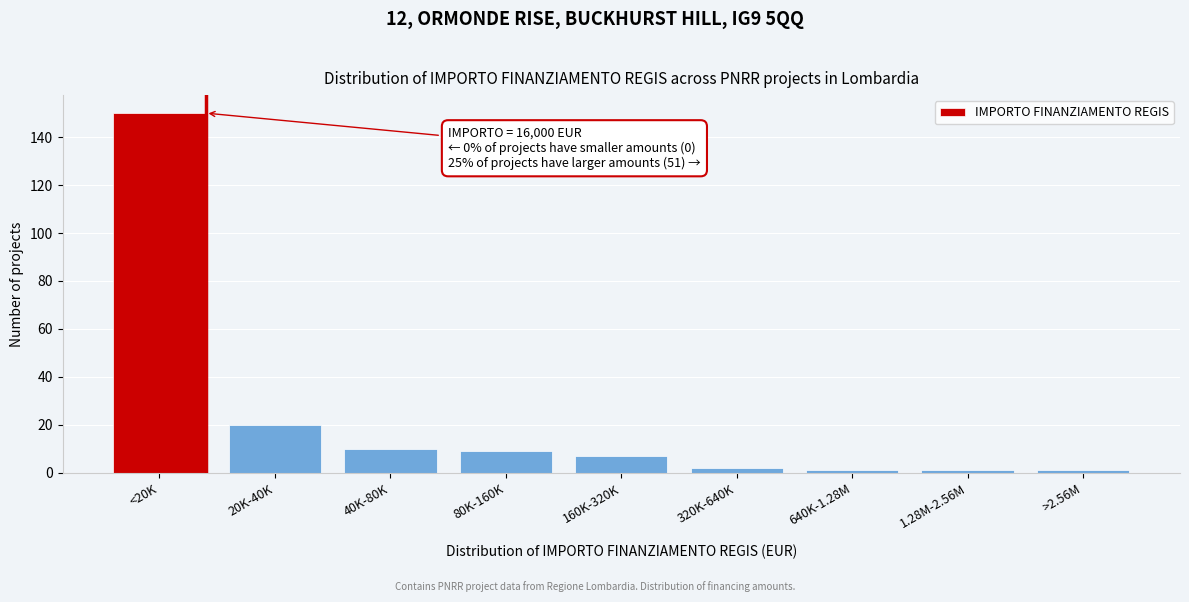

Reading left to right, extract all data points from this chart.

<20K=150	20K-40K=20	40K-80K=10	80K-160K=9	160K-320K=7	320K-640K=2	640K-1.28M=1	1.28M-2.56M=1	>2.56M=1